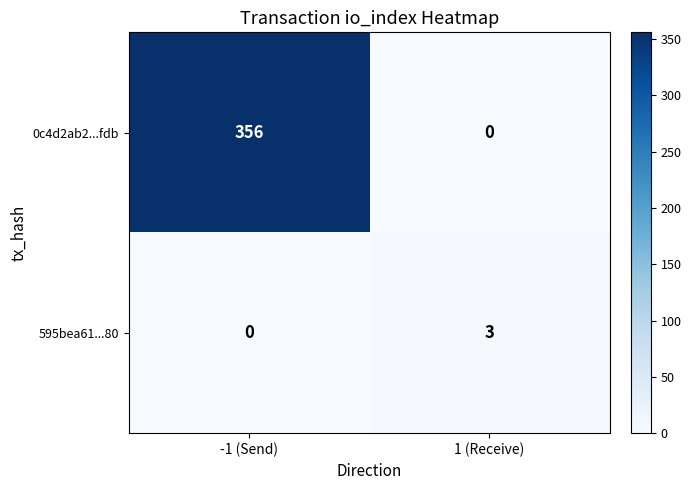

What is the difference between the maximum and minimum values in the 0c4d2ab2...fdb series?

356